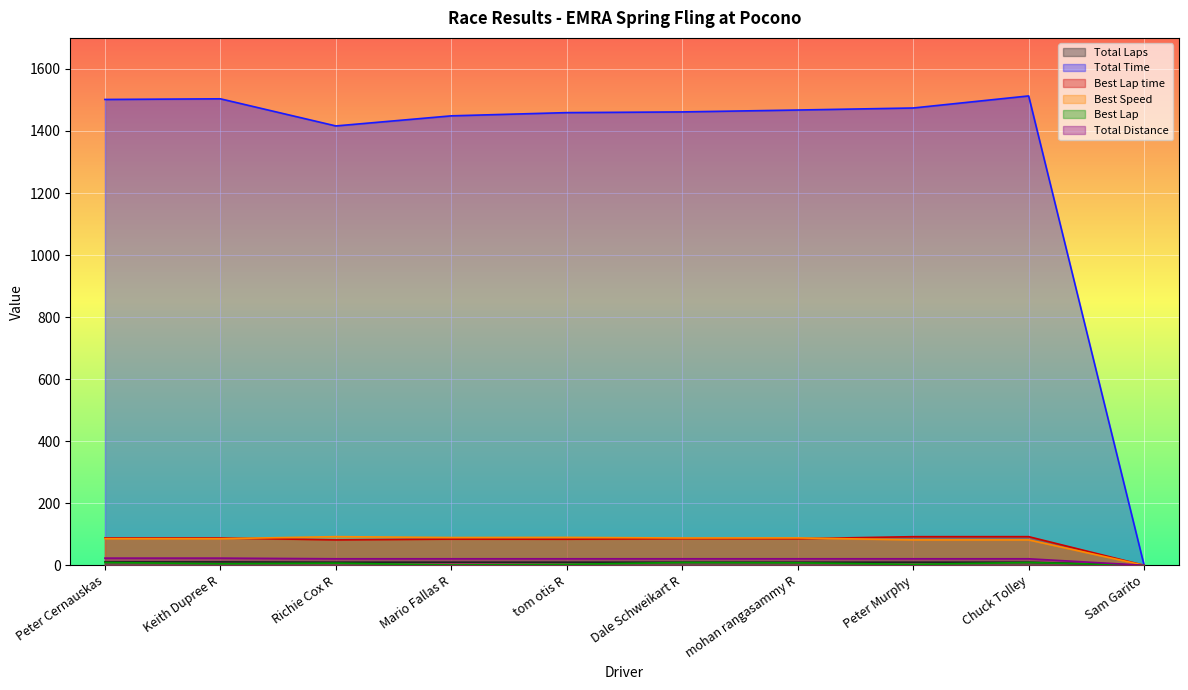

What is the difference between the second highest and minimum values in the Best Speed series?

89.9